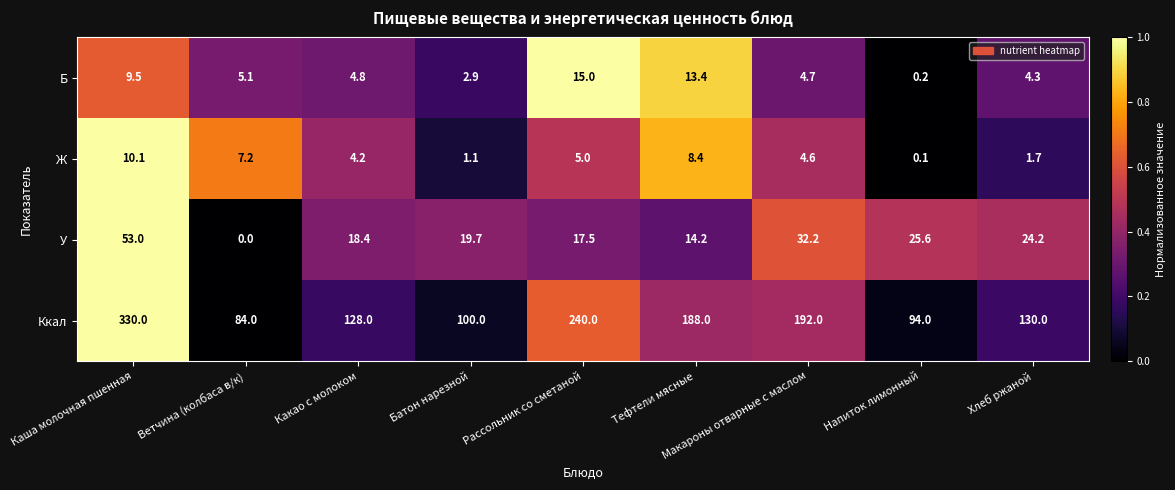

What is the sum of all Ж values?

42.4